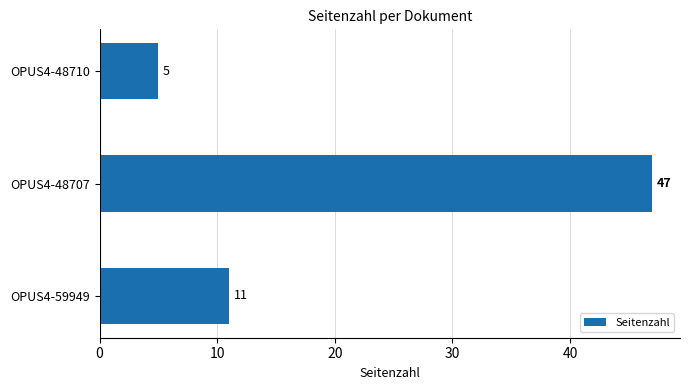

How many distinct data groups are displayed?

1